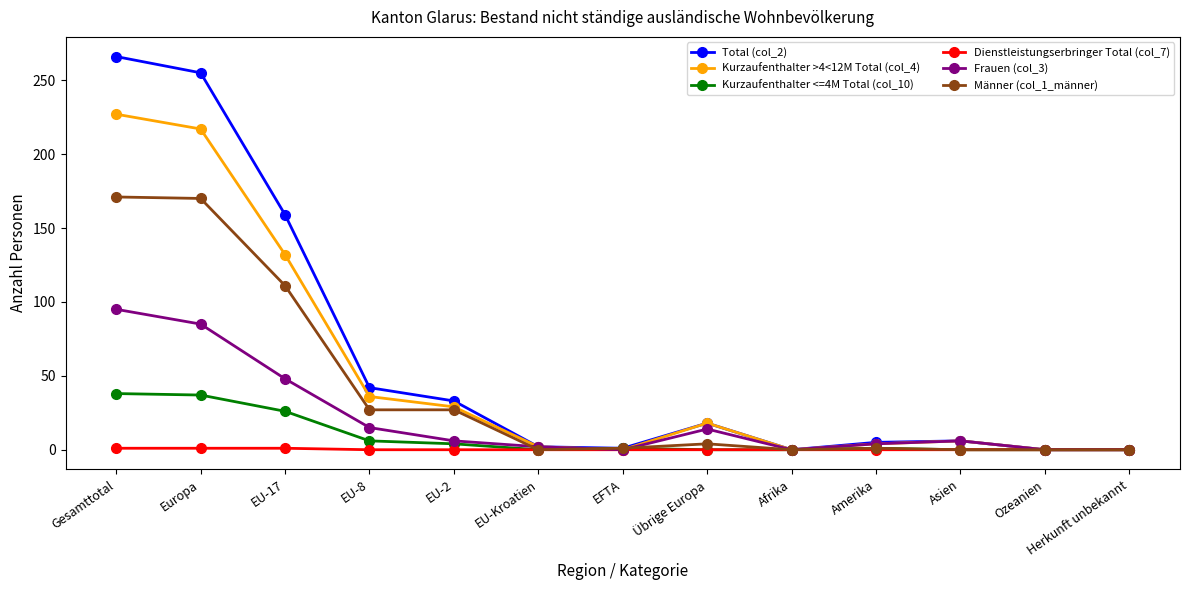

At EU-17, list the series in order from largest to smallest.

Total (col_2), Kurzaufenthalter >4<12M Total (col_4), Männer (col_1_männer), Frauen (col_3), Kurzaufenthalter <=4M Total (col_10), Dienstleistungserbringer Total (col_7)